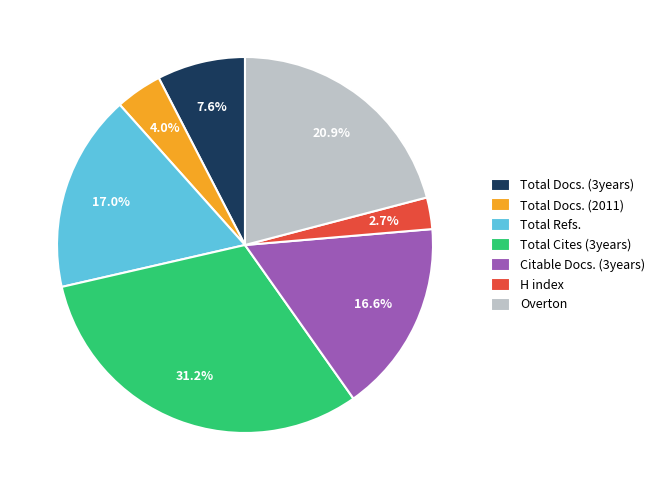

To the nearest percent, what portion does Total Docs. (2011) represent?

4%